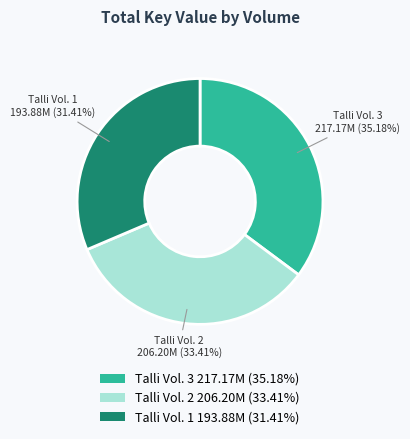

What percentage is the Talli Vol. 3 slice, to the nearest percent?

35%